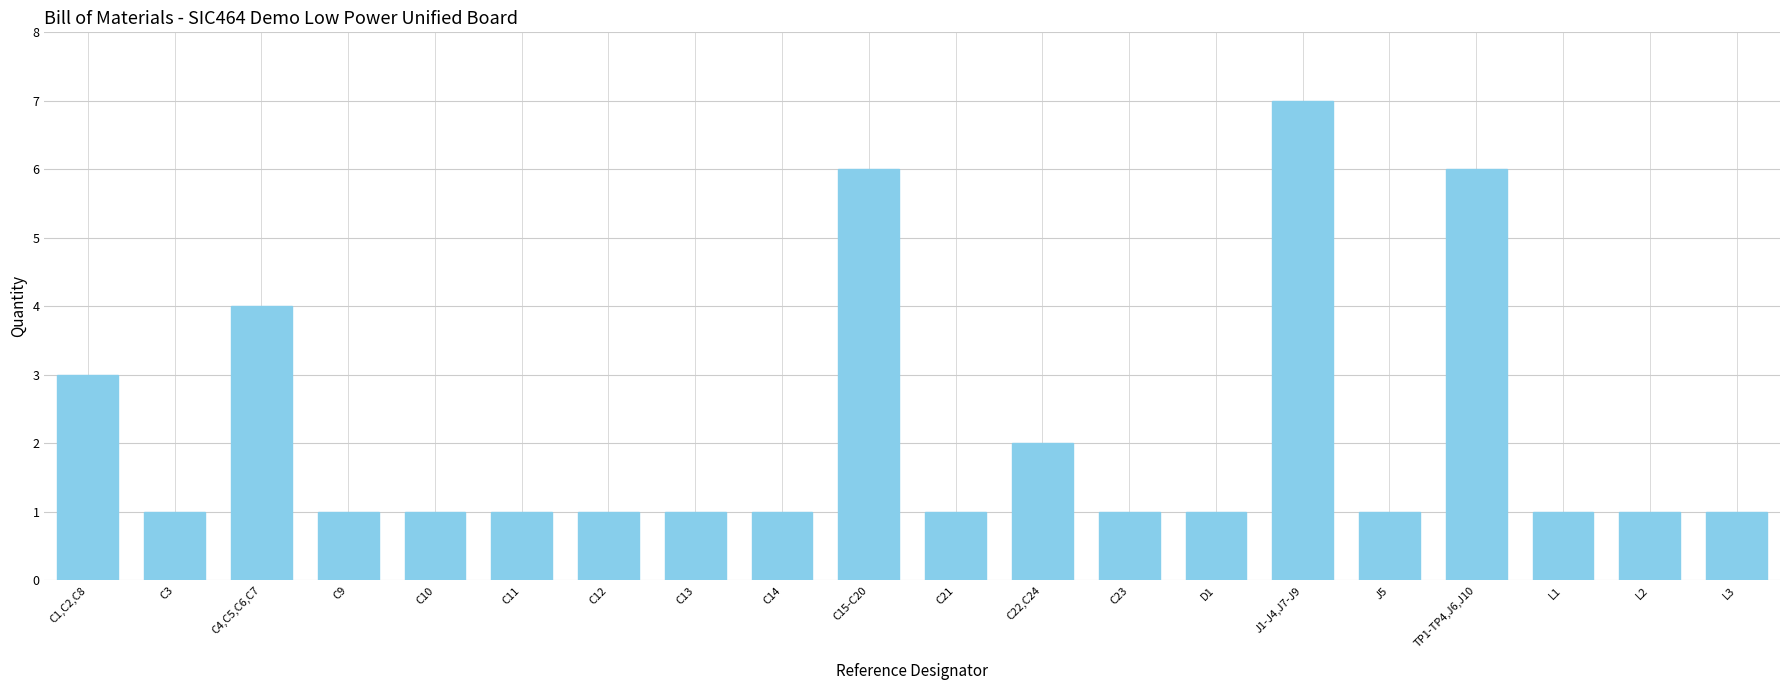

True or false: the data shows 1 at D1.

True